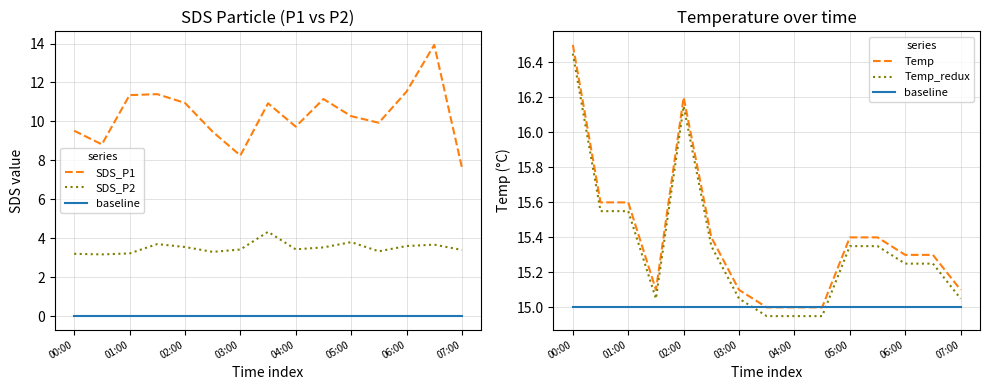

Read the Temp value at 01:00.

15.6